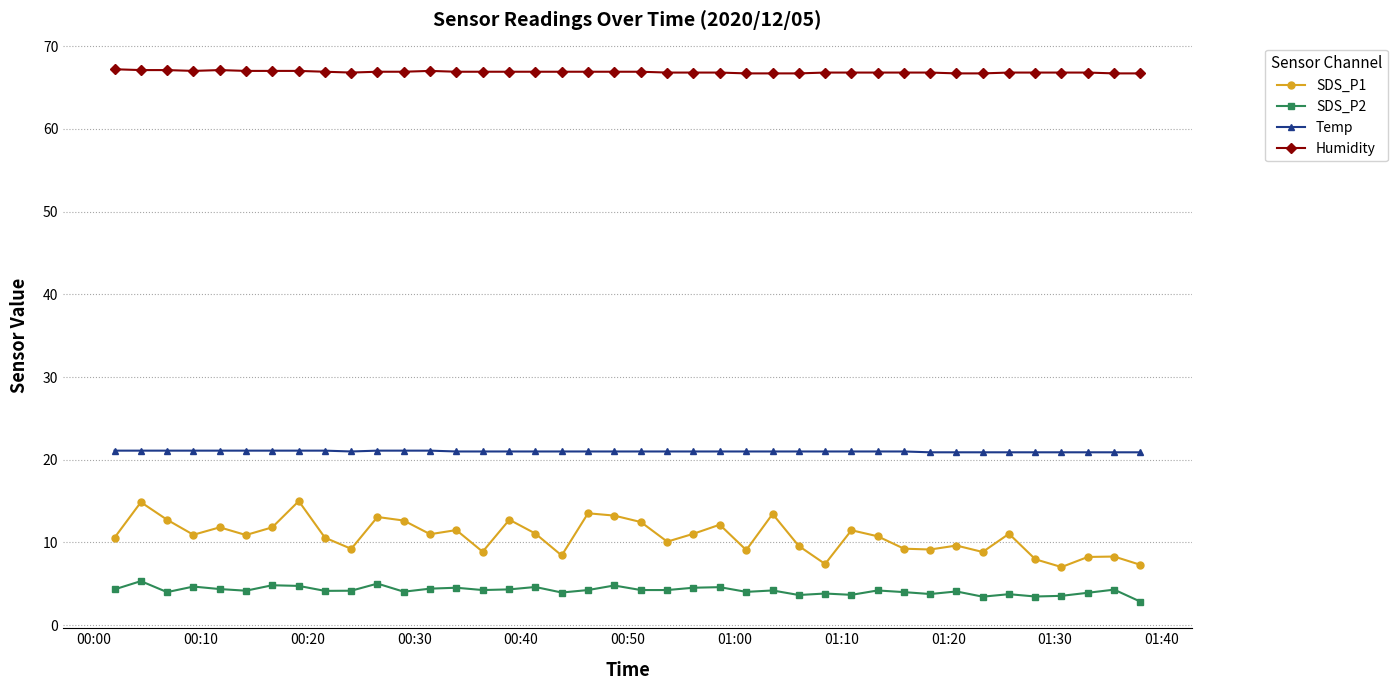

What is the sum of all Temp values?

840.3